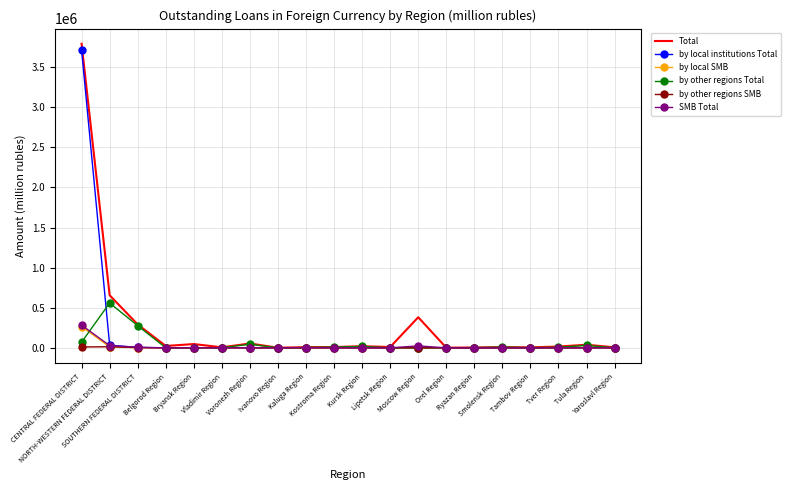

At which category is the sum across all series the highest?

CENTRAL FEDERAL DISTRICT